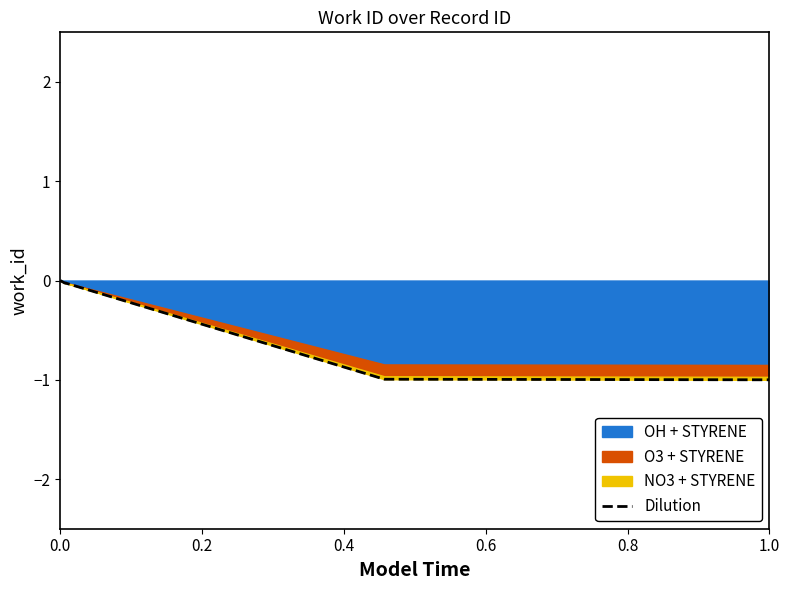

Does the chart display data point markers on the line(s)?

No